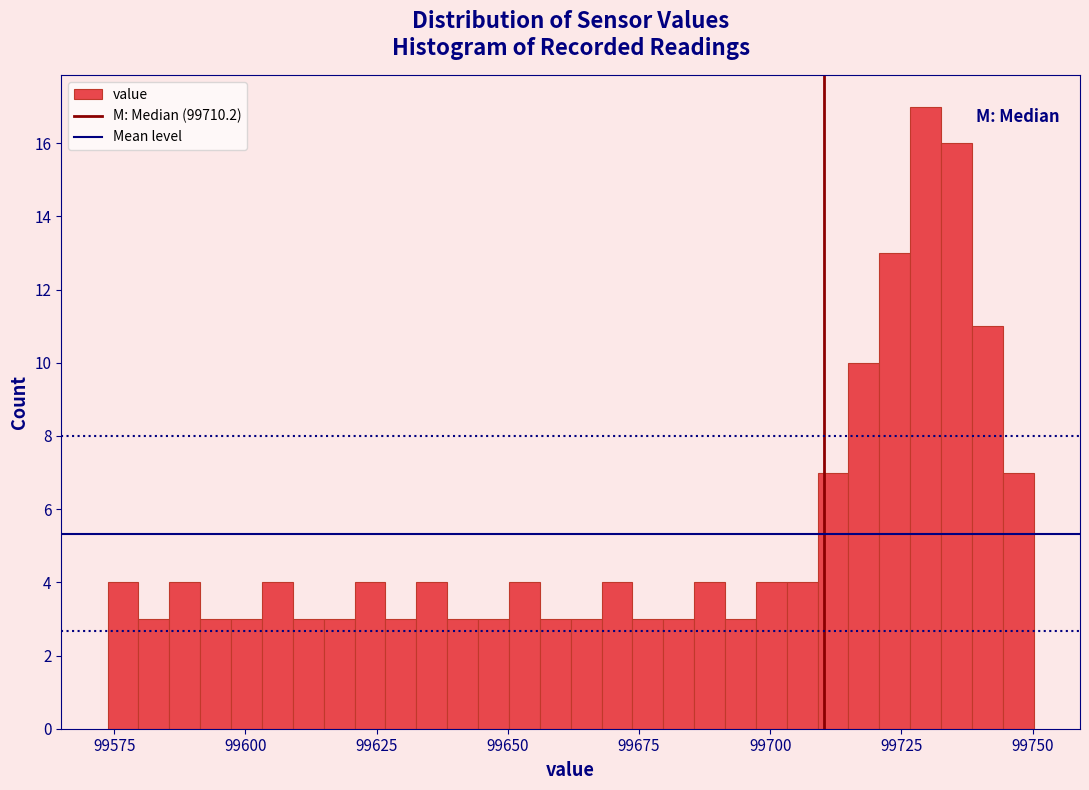

Read against the x-axis, roughly where is the centre of the tallest bar?

99730